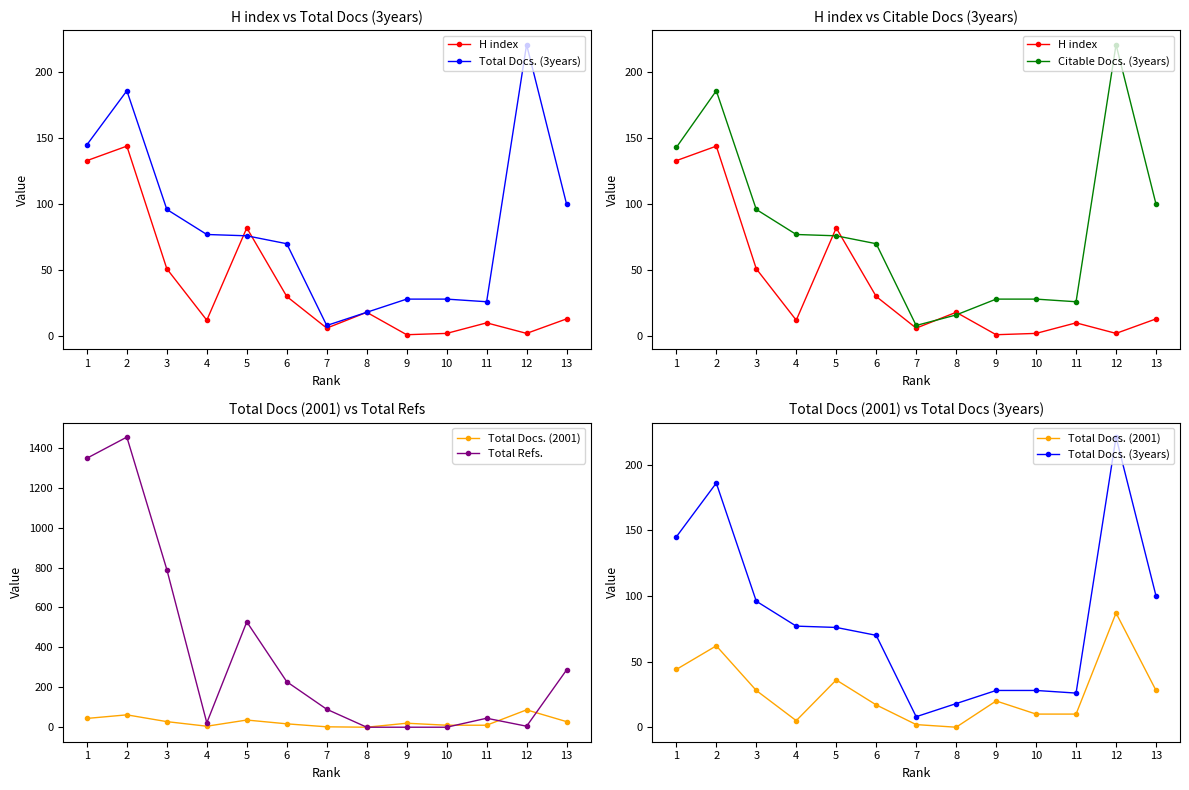

Rank the series by their maximum value, from highest to lowest.

Total Refs., Total Docs. (3years), Citable Docs. (3years), H index, Total Docs. (2001)